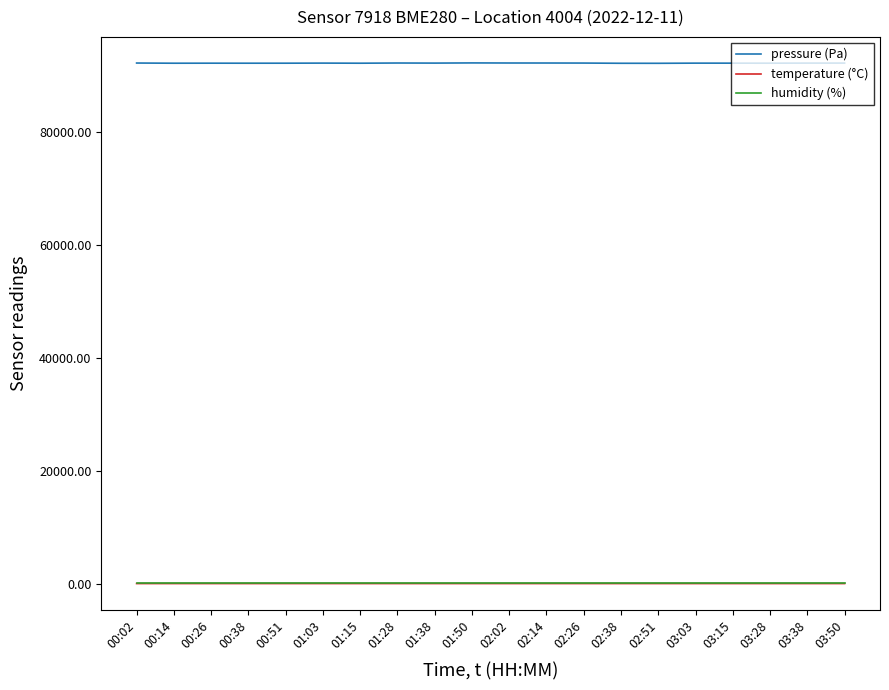

The temperature (°C) series shows 10.5 at 03:28. True or false?

True